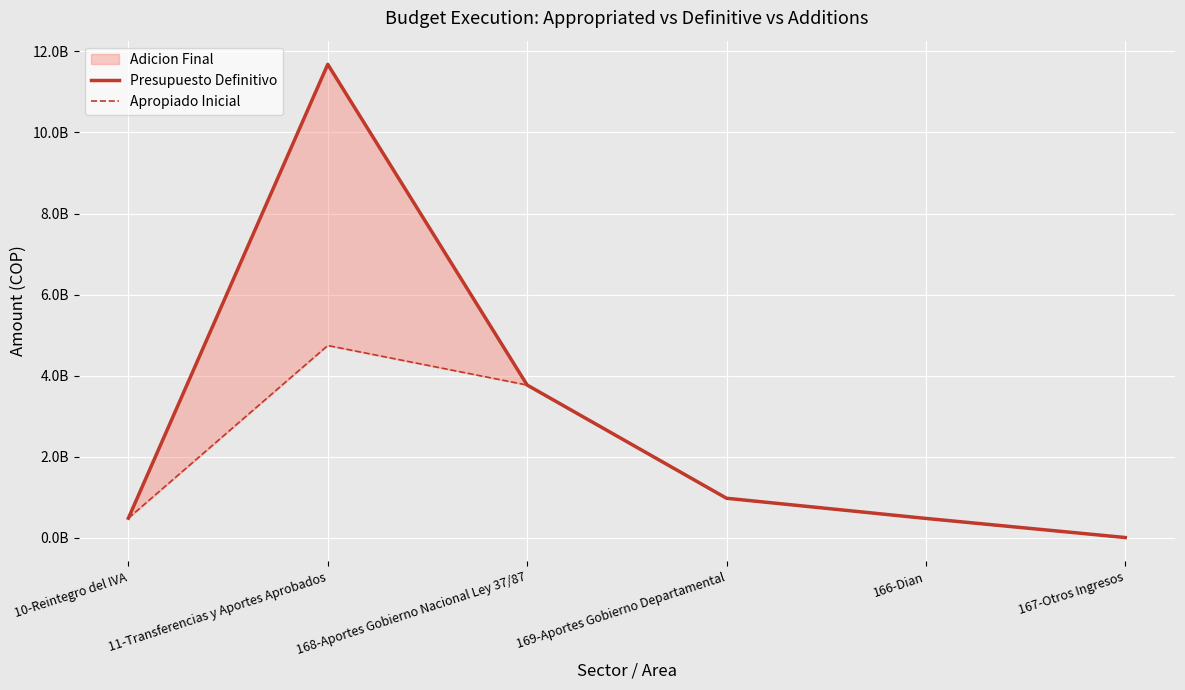

Which series has the widest spread of values?

Presupuesto Definitivo